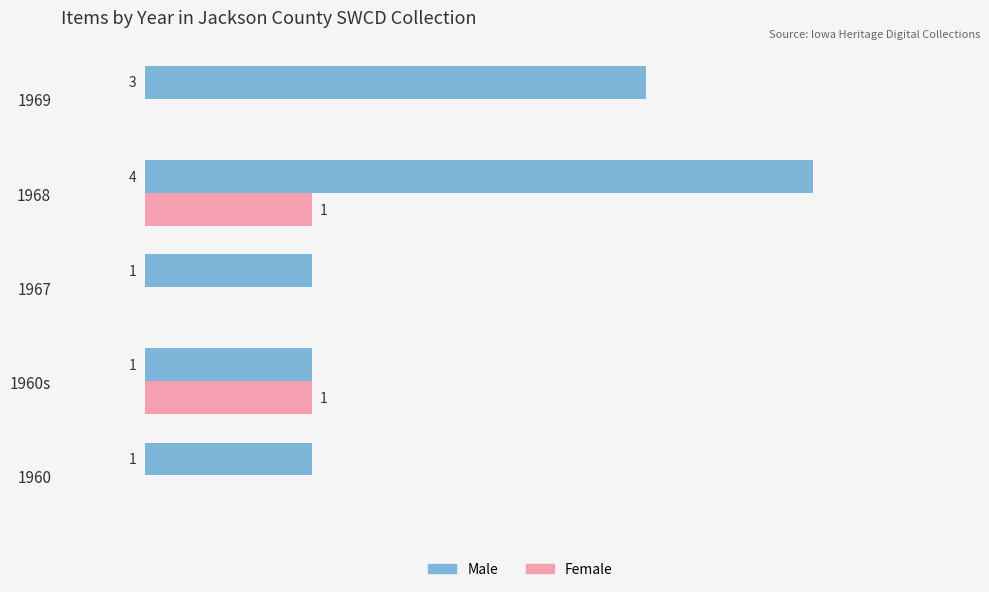

Which series has the largest total across all categories?

Male